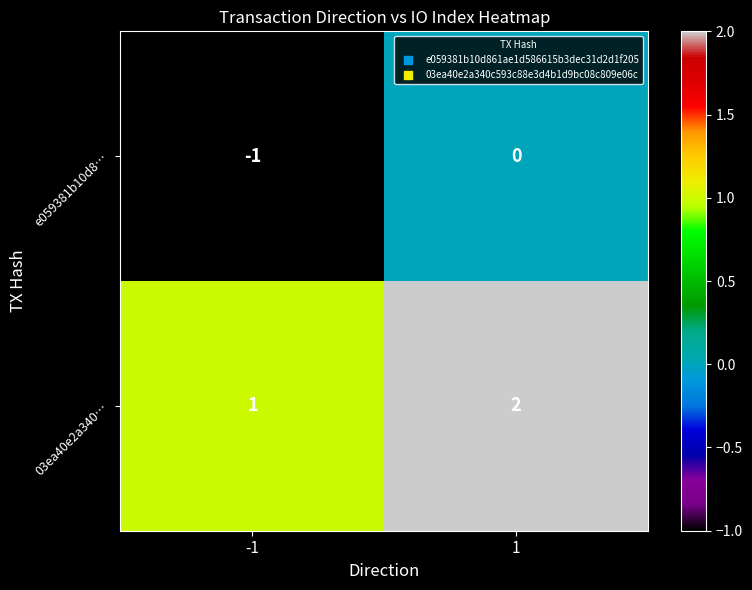

Rank the series by their maximum value, from highest to lowest.

03ea40e2a340…, e059381b10d8…